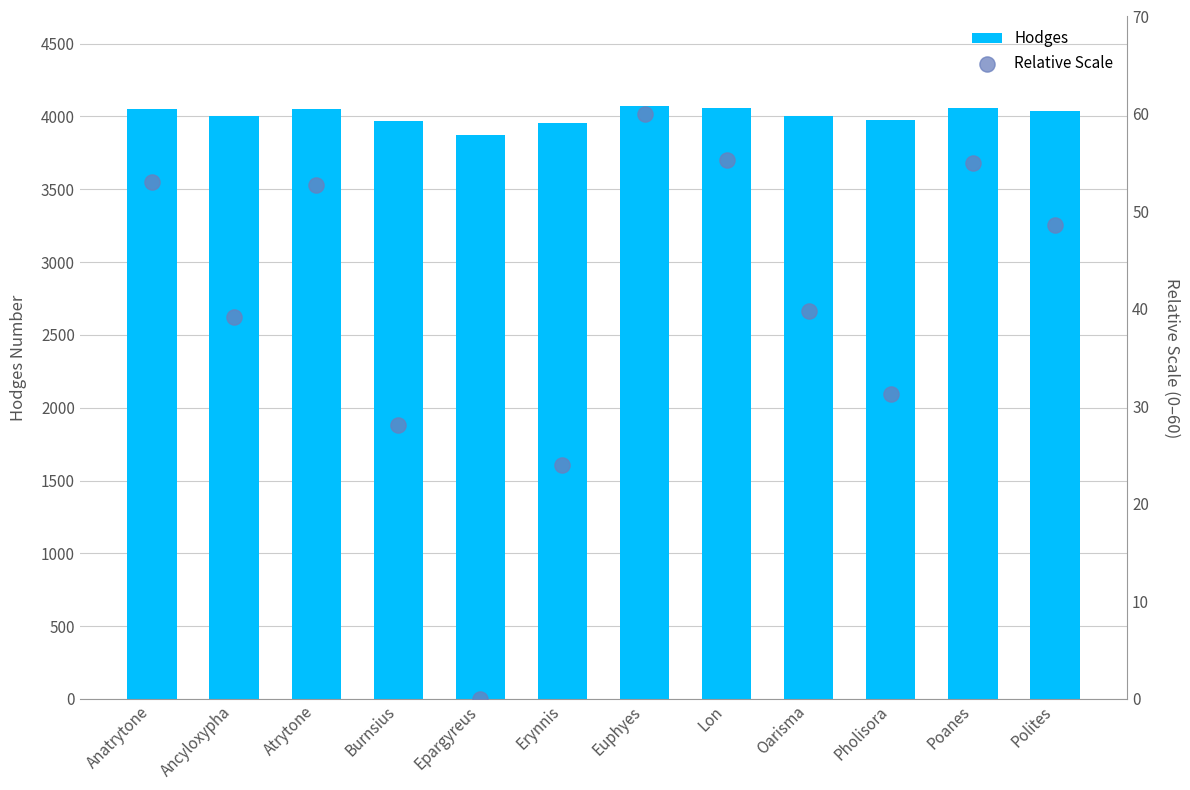

Which series has the largest total across all categories?

Hodges